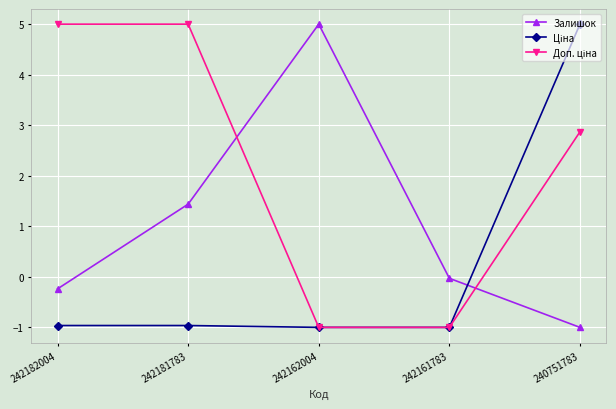

What is the total value across all series at 242182004?

3.8